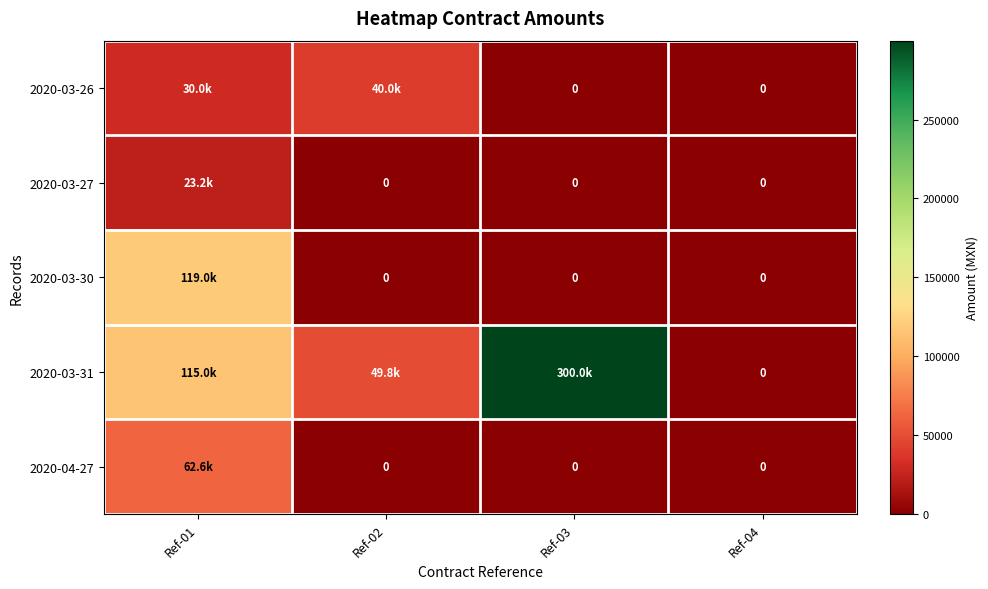

Rank the series by their maximum value, from lowest to highest.

2020-03-27, 2020-03-26, 2020-04-27, 2020-03-30, 2020-03-31